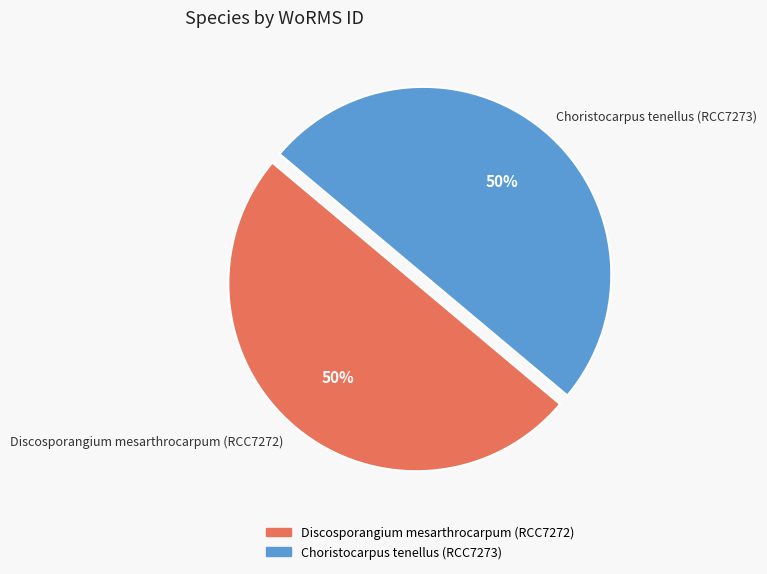

Combined, do Choristocarpus tenellus (RCC7273) and Discosporangium mesarthrocarpum (RCC7272) account for over 50%?

Yes